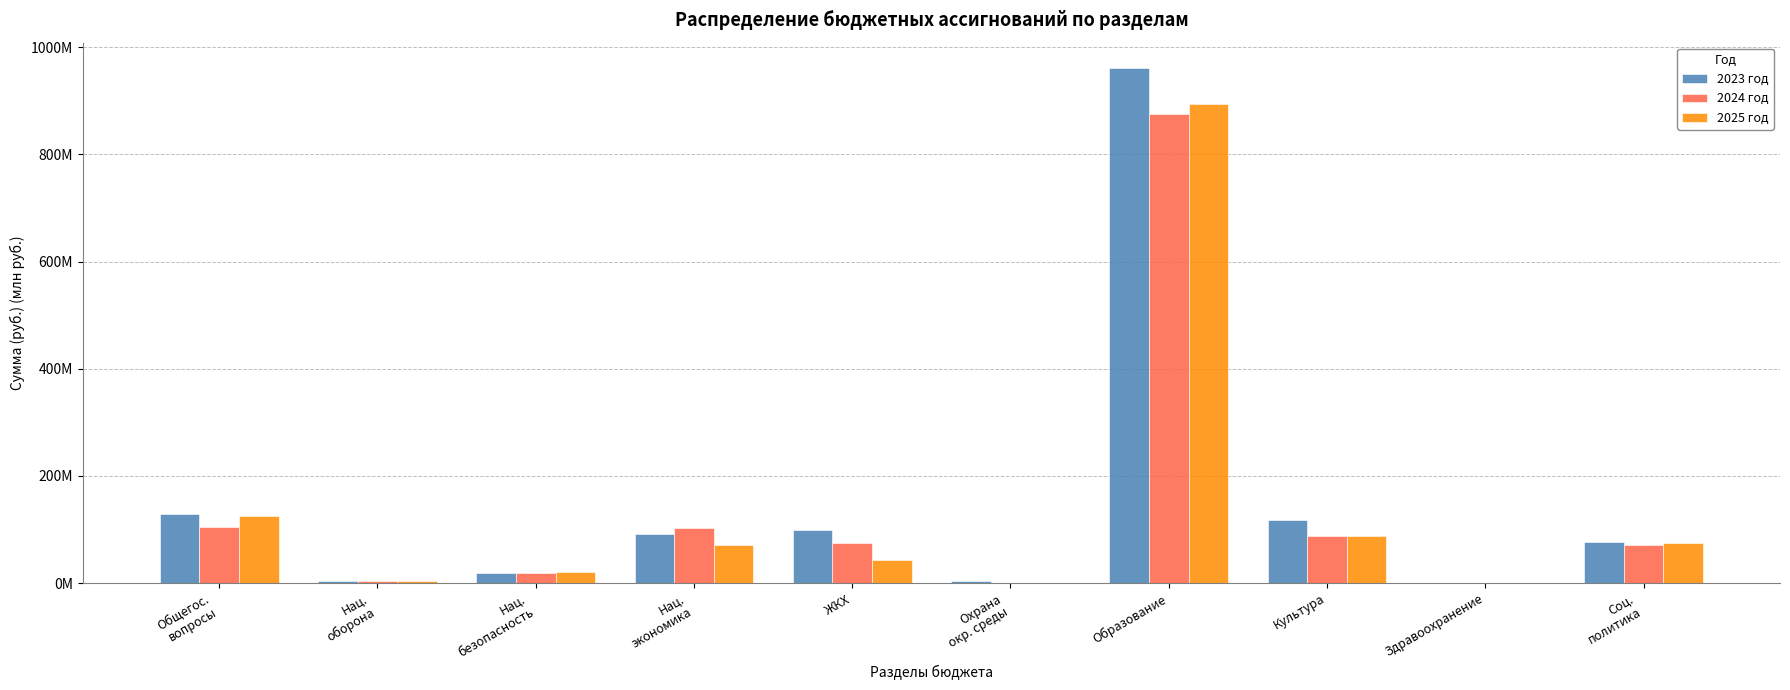

What is the difference between the highest and lowest values at Здравоохранение?

25444.0